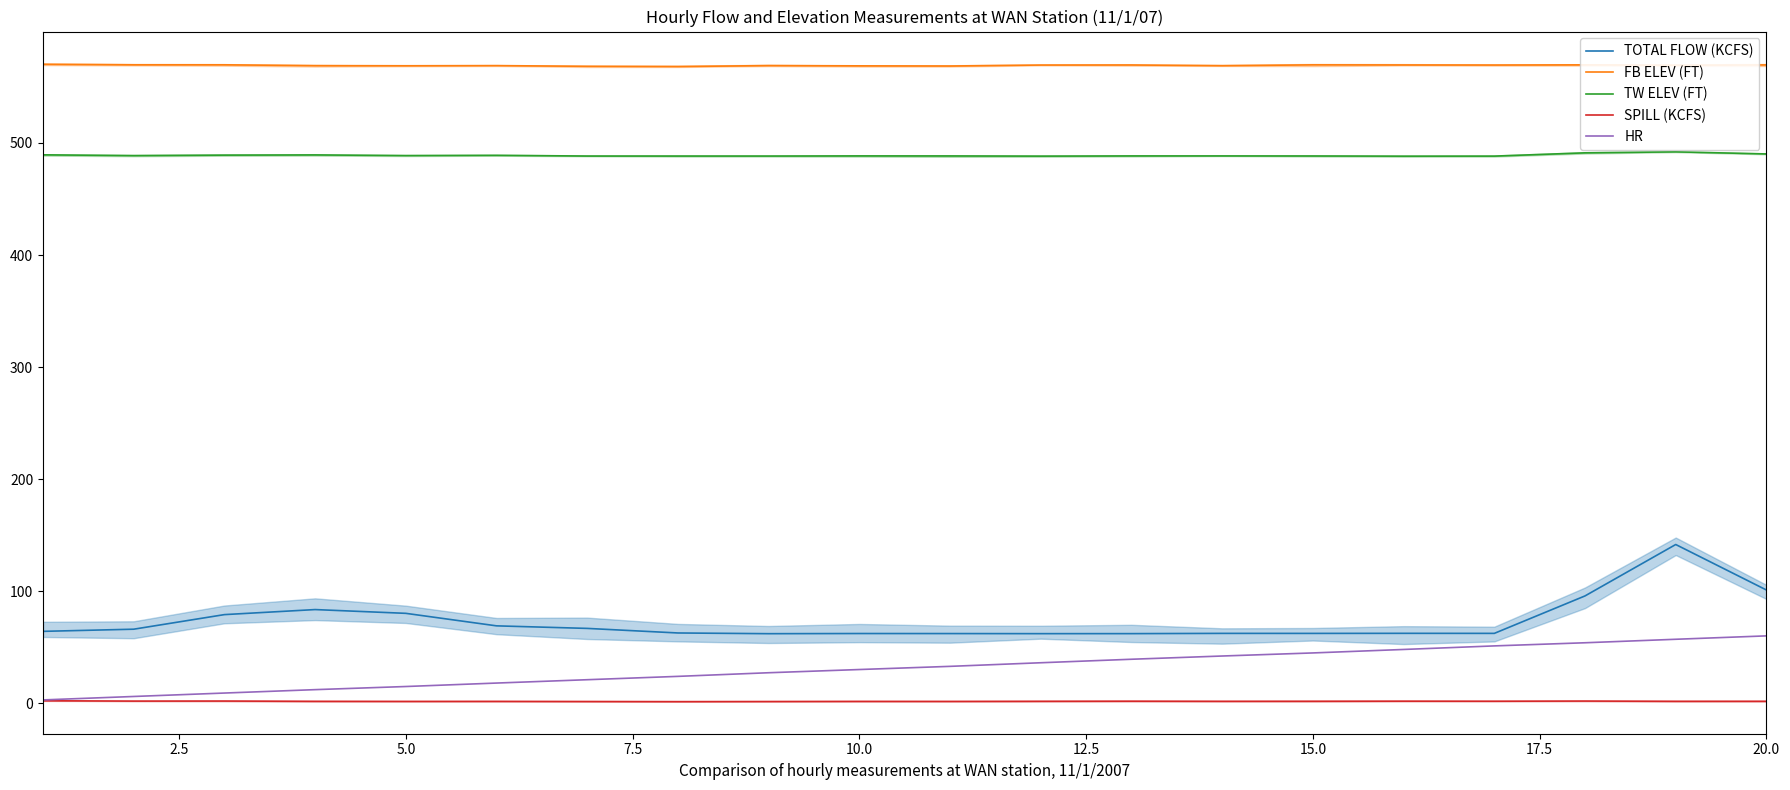

True or false: FB ELEV (FT) and TW ELEV (FT) intersect in this chart.

False